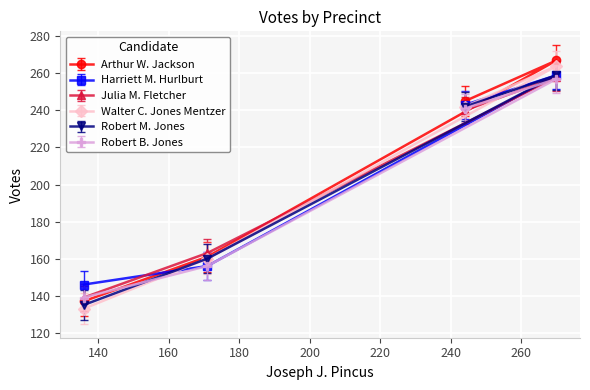

At how many categories does at least one series exceed 149?

3